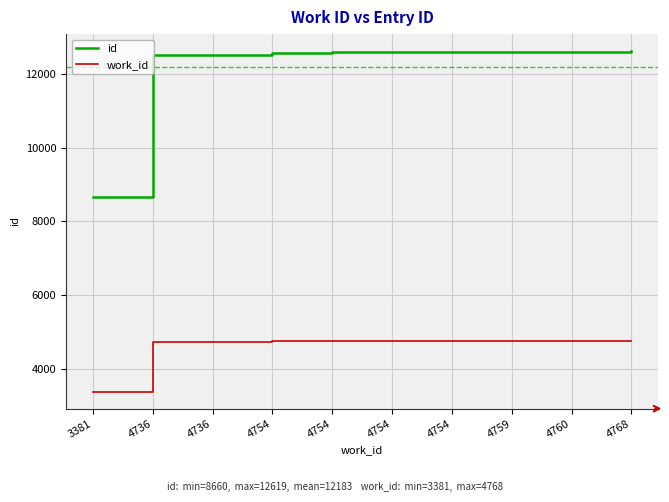

Which category has the highest value across all series?

4768